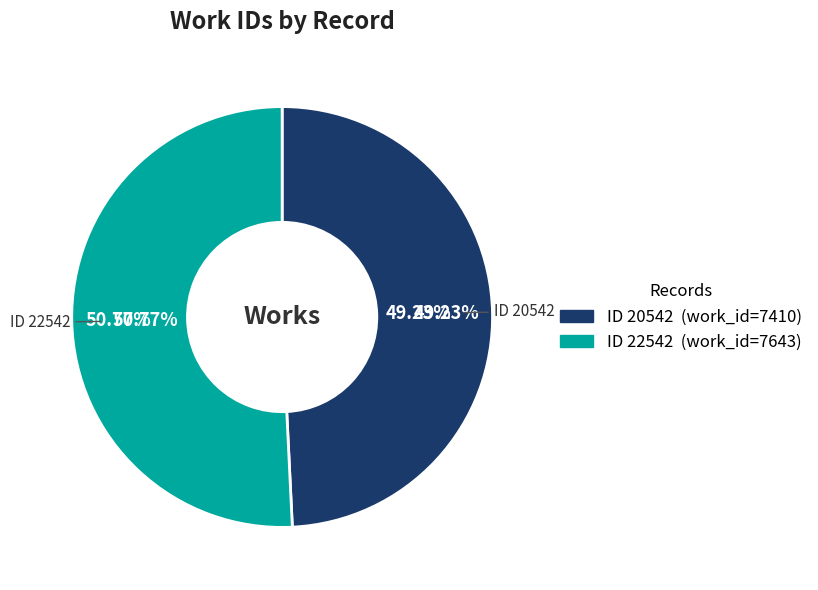

The 20542 slice represents 42% of the pie. True or false?

False